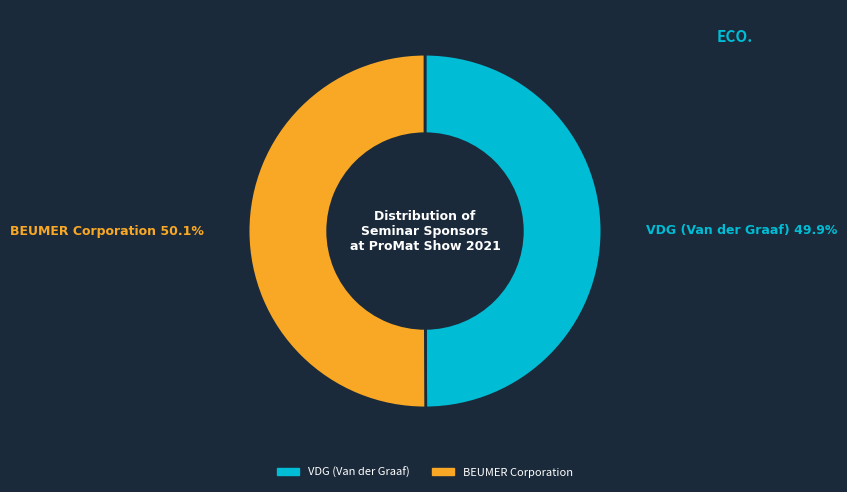

Does any single category account for the majority?

Yes